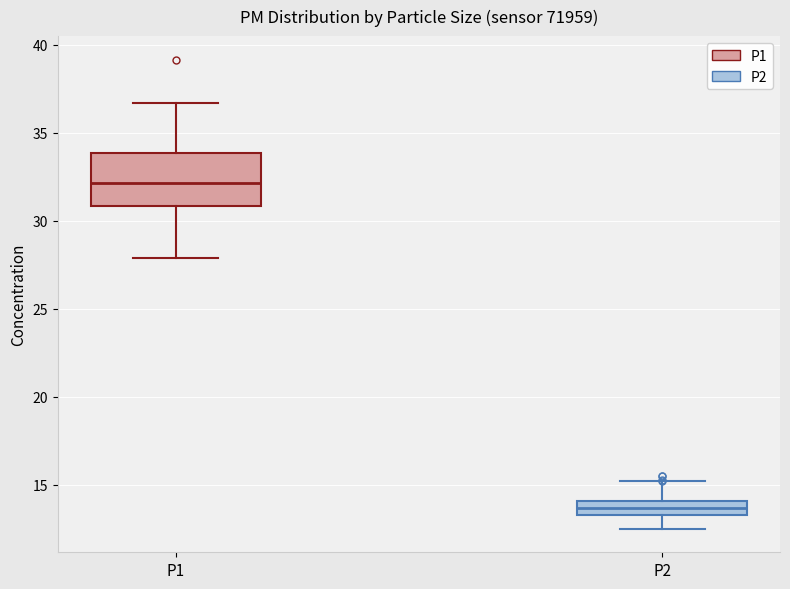

Comparing the boxes themselves (not the whiskers), which one is the tallest?

P1